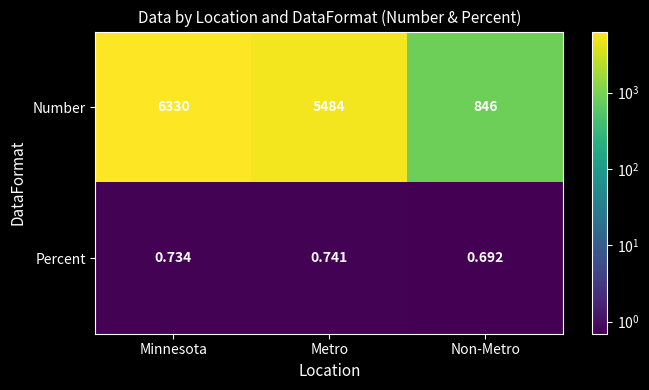

Which category has the lowest value across all series?

Non-Metro